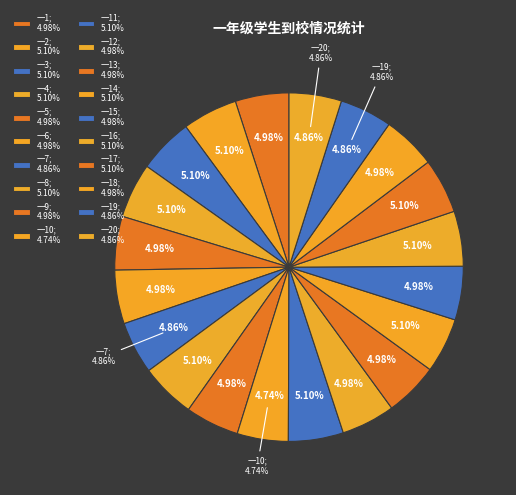

What percentage is the 一9 slice, to the nearest percent?

5%